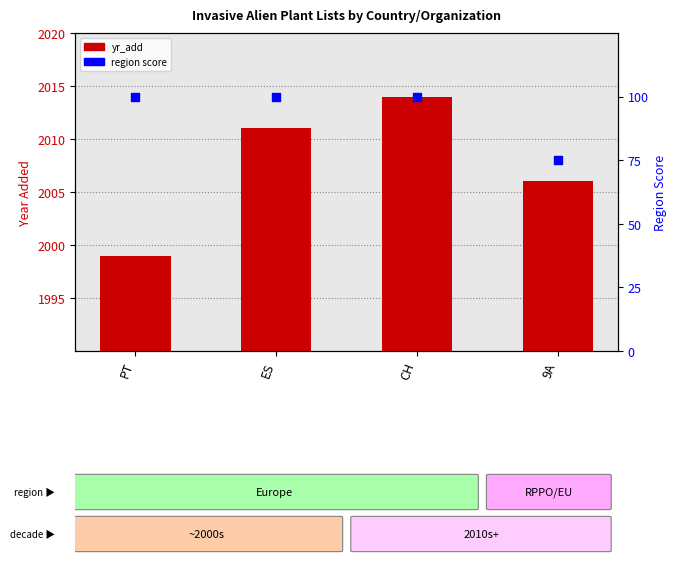

At which category is the sum across all series the highest?

CH